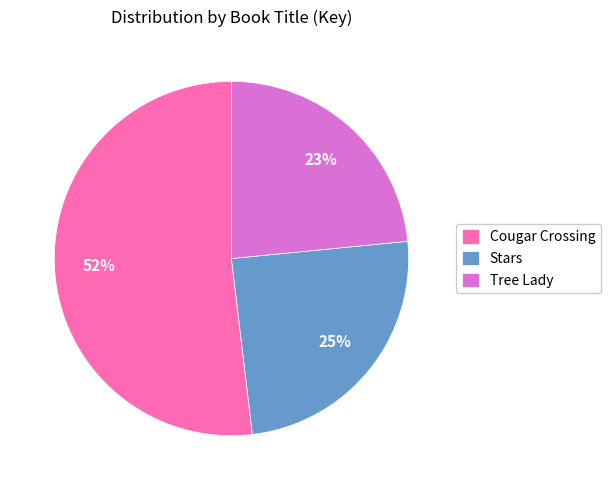

Which has a higher value, Stars or Tree Lady?

Stars